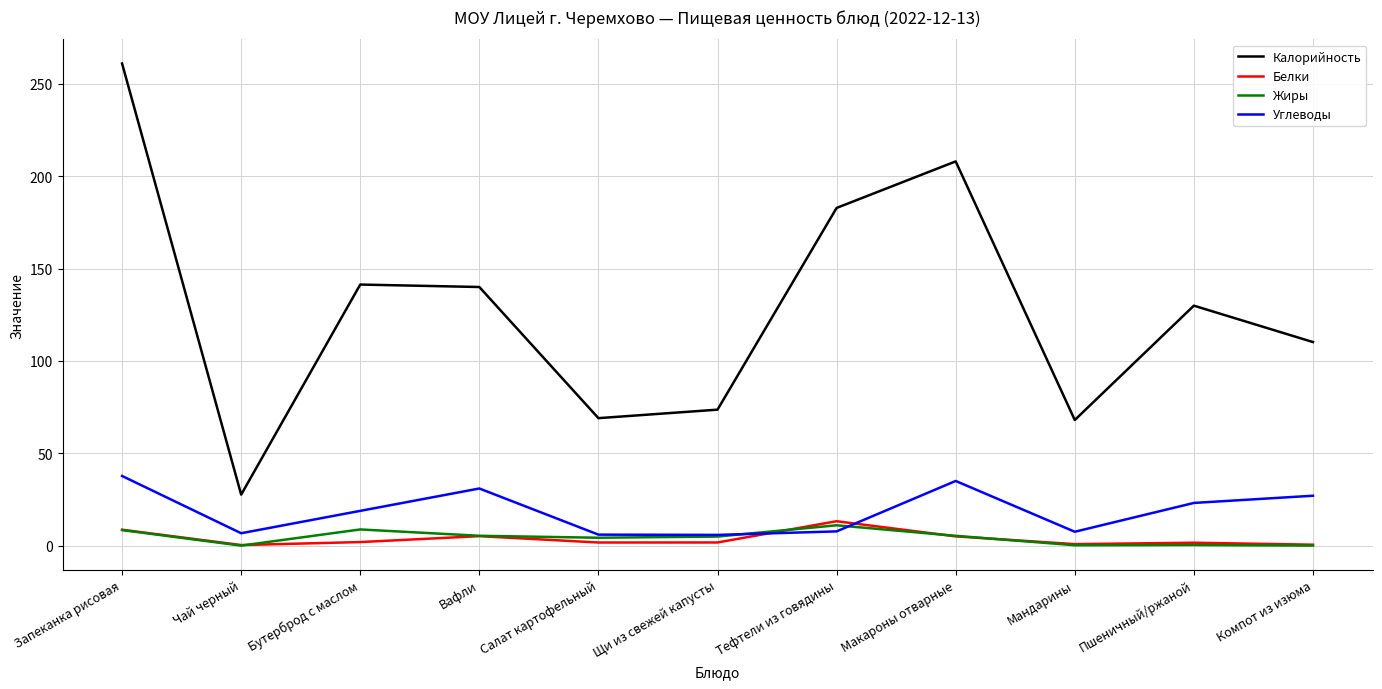

At which category does Углеводы reach its first local peak?

Вафли